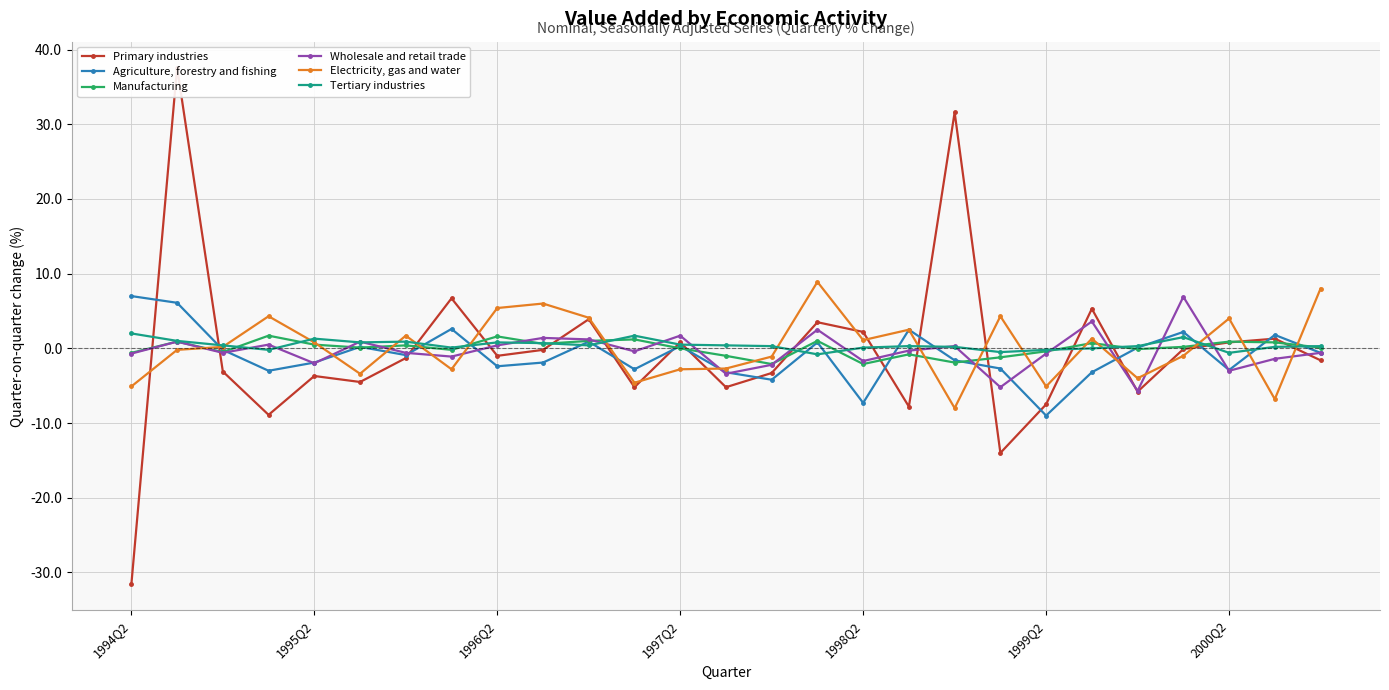

True or false: Primary industries and Wholesale and retail trade cross at least once.

True